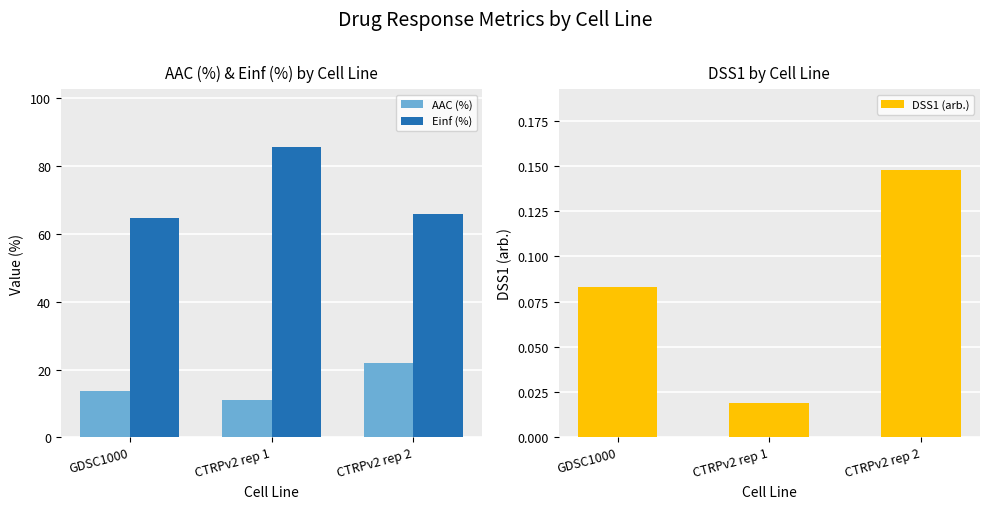

What are all the series names shown in the legend?

AAC (%), Einf (%), DSS1 (arb.)